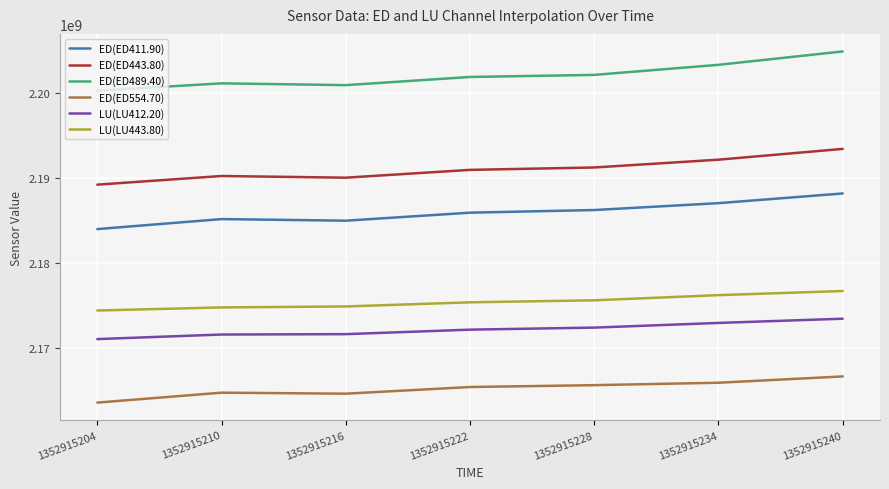

Which label corresponds to the smallest value in the chart?

1352915204